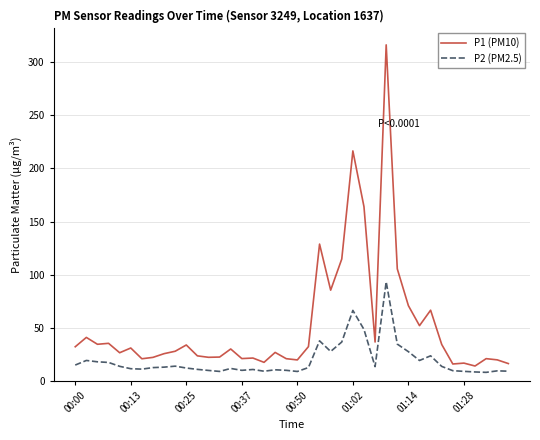

How many lines are shown in the chart?

2